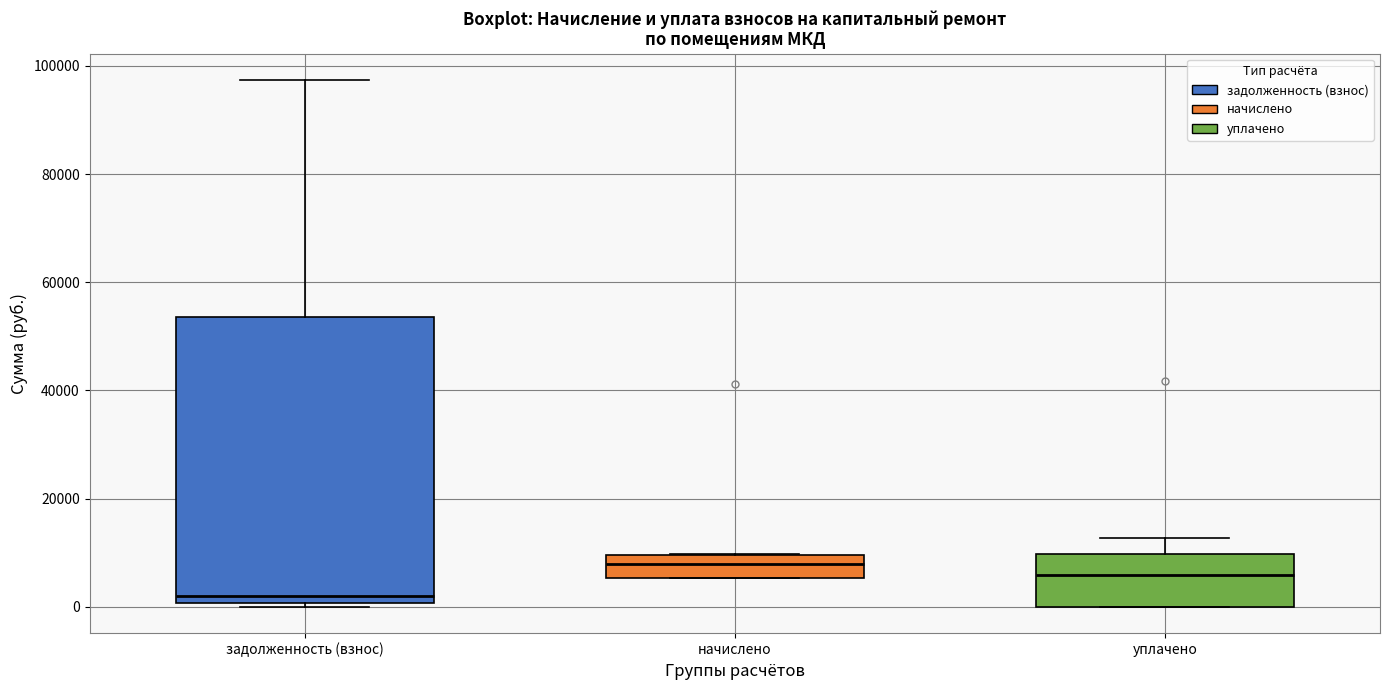

Reading left to right, read every box against the y-axis: the position of its median line, the range the box covers, and the ends of its whiskers. The values are not printed on the chart, so give them approximately, as read against the axis.

задолженность (взнос): median 2000, box 0 to 54000, whiskers 0 (just below the box's lower edge) to 98000
начислено: median 8000, box 6000 to 10000, whiskers 6000 to 10000
уплачено: median 6000, box 0 to 10000, whiskers 0 to 12000